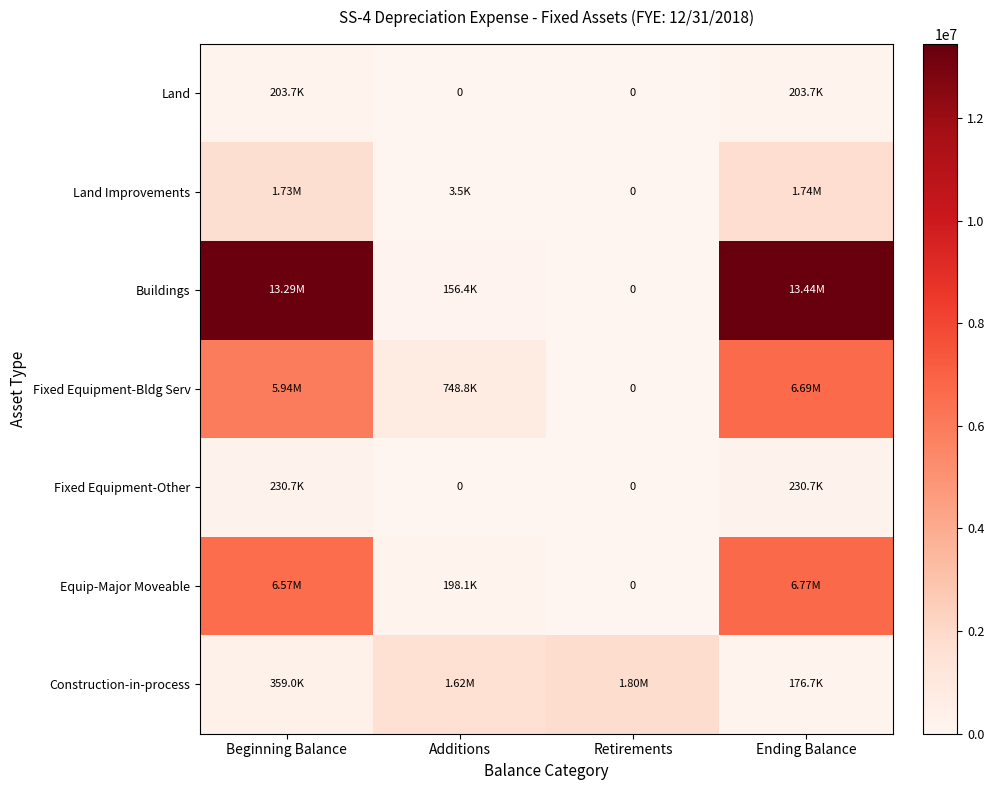

At Additions, list the series in order from smallest to largest.

Land, Fixed Equipment-Other, Land Improvements, Buildings, Equip-Major Moveable, Fixed Equipment-Bldg Serv, Construction-in-process